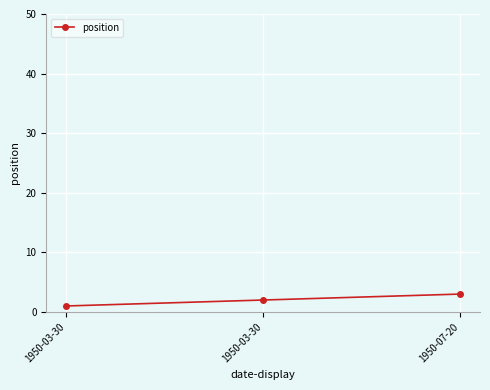

How many data points are less than 2?

1